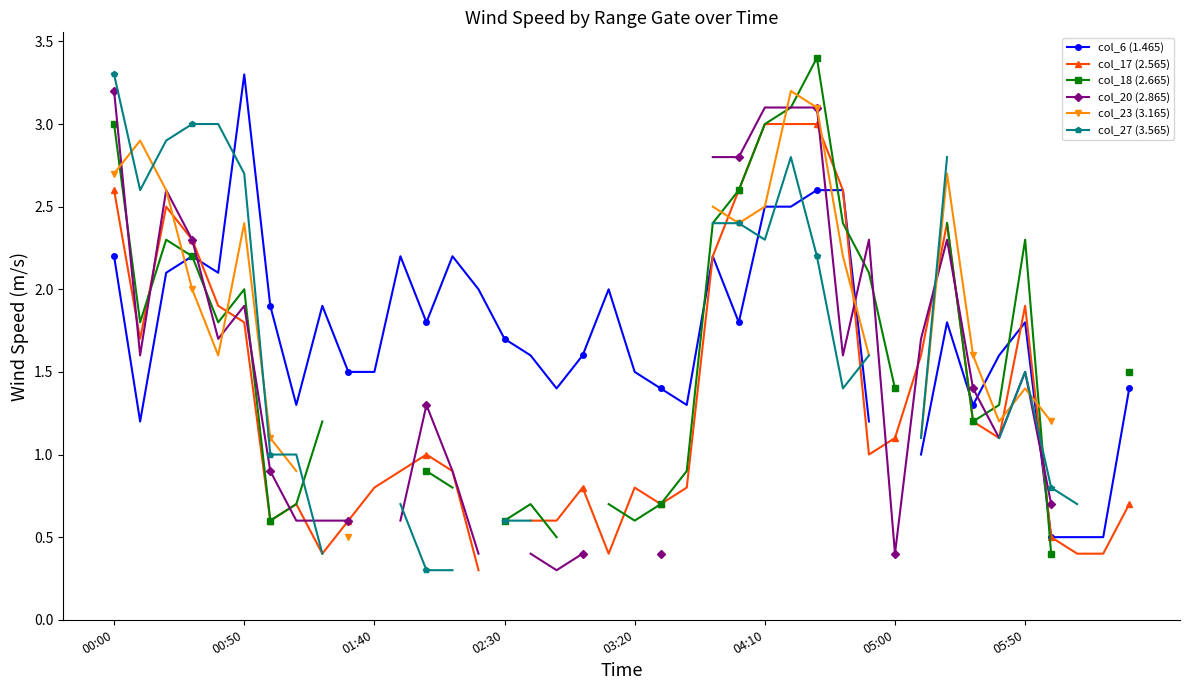

What is the difference between the col_20 (2.865) values at 31 and 18?

1.3